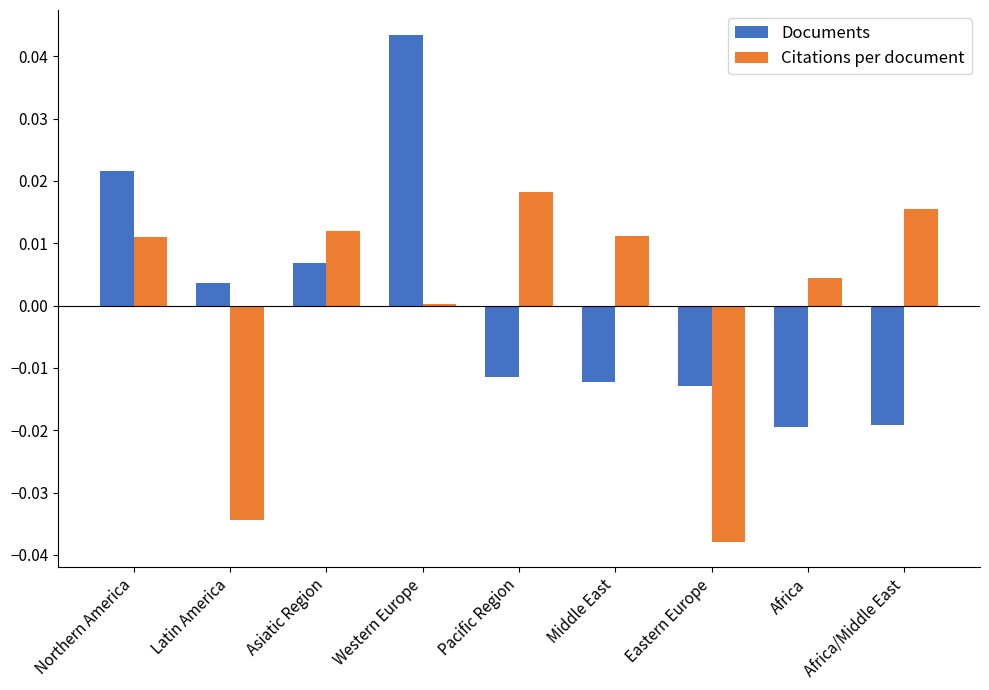

Which category has the highest value in the Documents series?

Western Europe